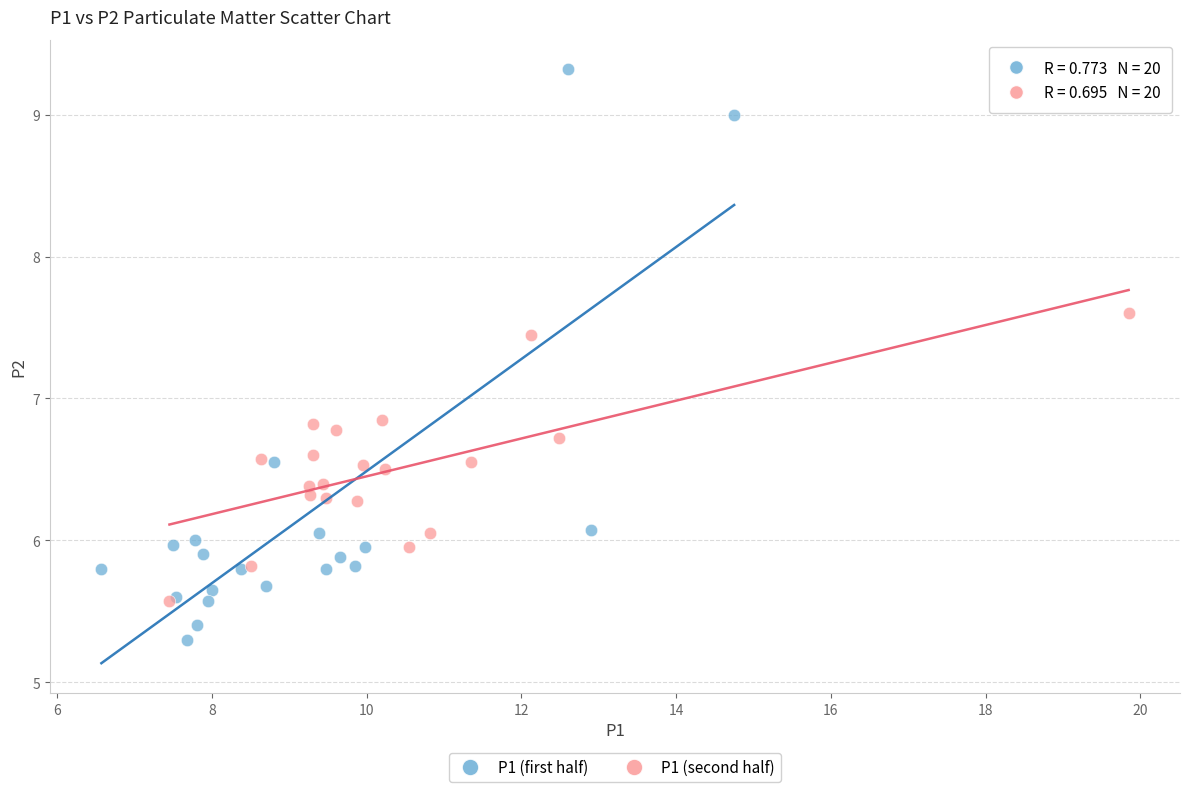

Which series contains the lowest Y value?

P1 (first half)